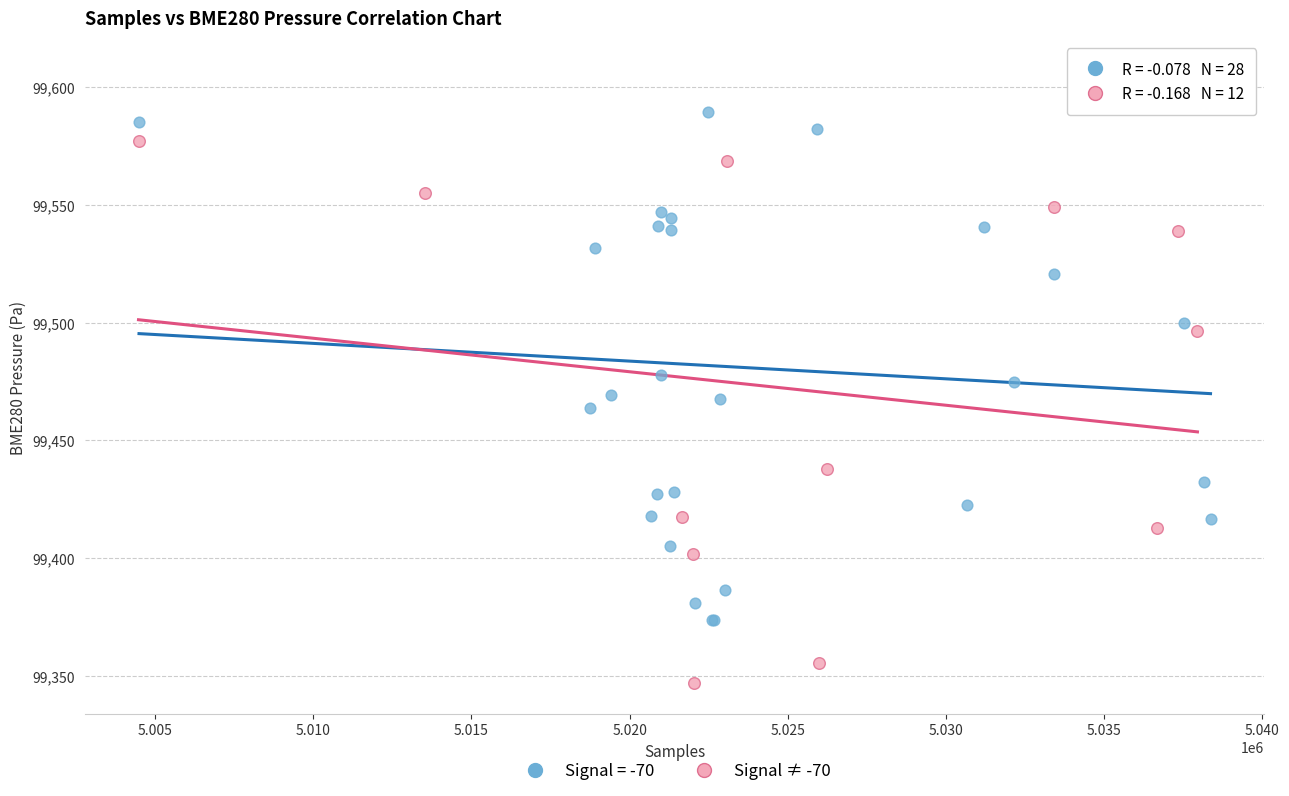

Which series reaches the maximum Y coordinate?

Signal = -70